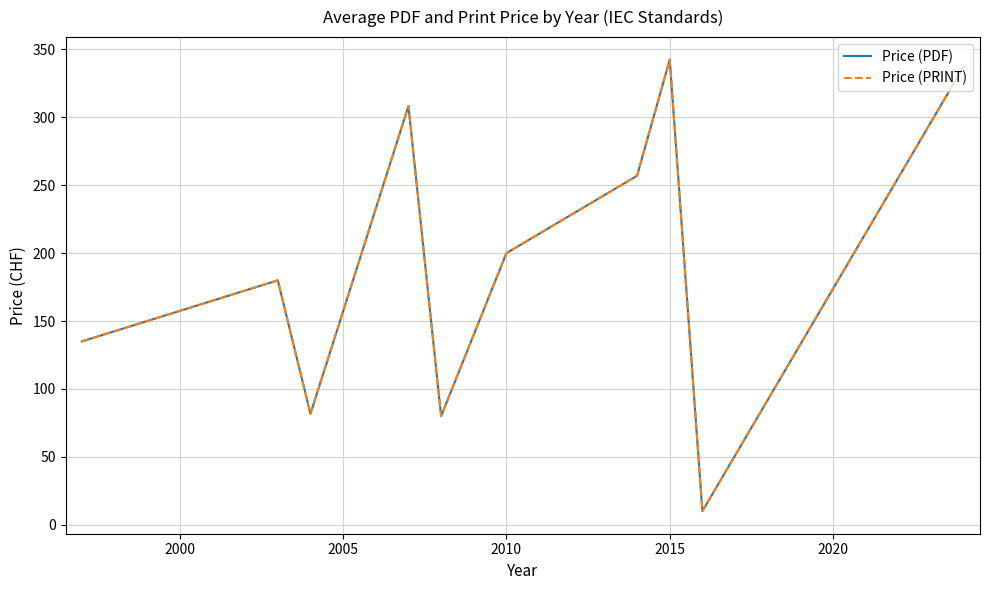

True or false: Price (PDF) and Price (PRINT) intersect in this chart.

False